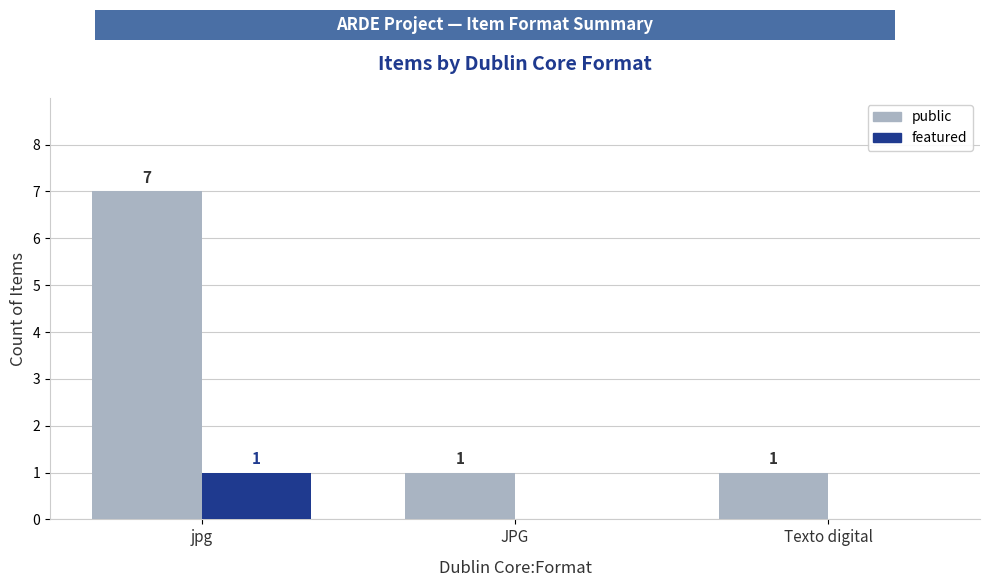

At which category is the sum across all series the highest?

jpg